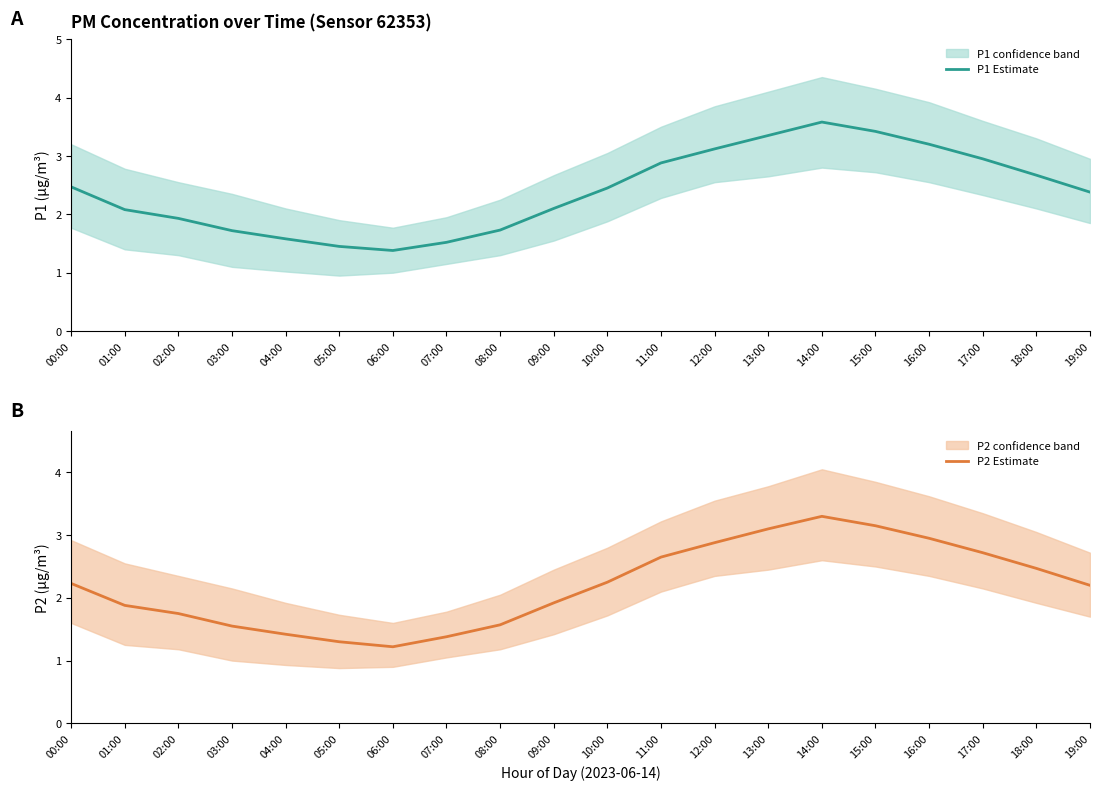

Rank the series by their maximum value, from highest to lowest.

P1 Estimate, P2 Estimate